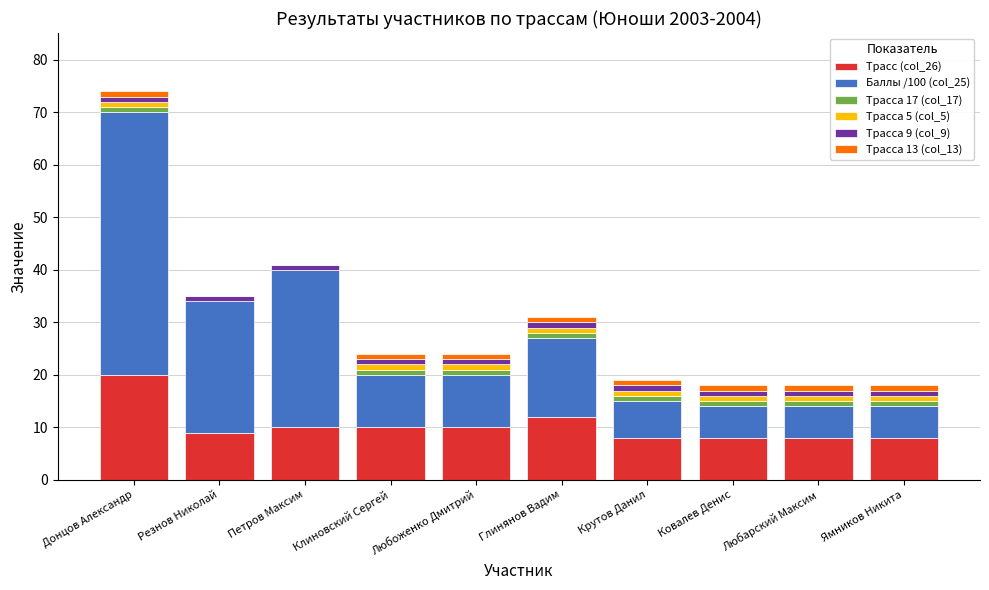

At which label does Трасс (col_26) reach its peak?

Донцов Александр